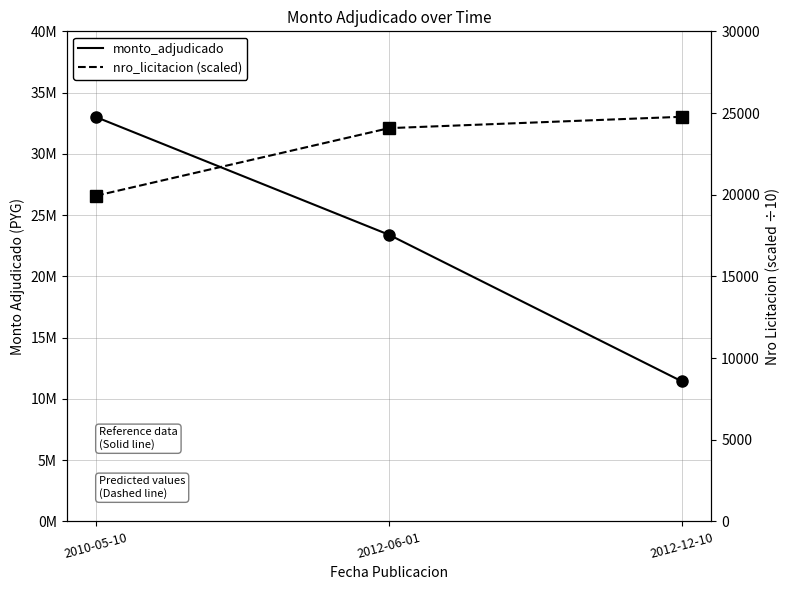

List the series in order of their peak value, lowest first.

nro_licitacion (scaled), monto_adjudicado